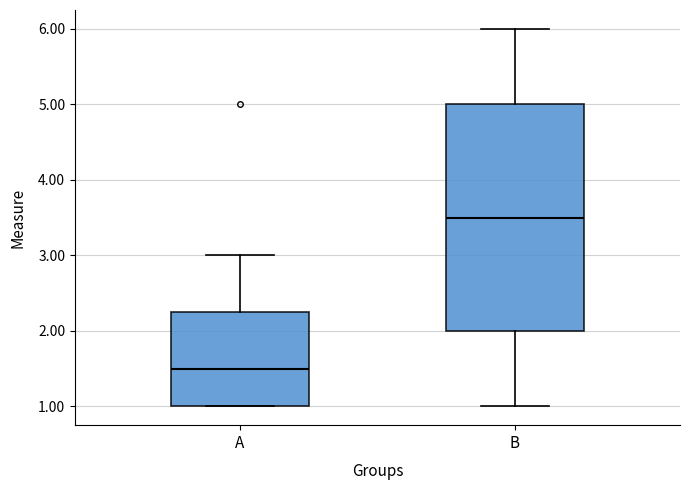

Reading left to right, transcribe this box plot: for each box, give where its median line is, the range the box spans, and where its two whiskers end, as read against the y-axis. The values are not printed on the chart, so give them approximately, as read against the axis.

A: median 1.5, box 1.0 to 2.3, whiskers 1.0 to 3.0
B: median 3.5, box 2.0 to 5.0, whiskers 1.0 to 6.0